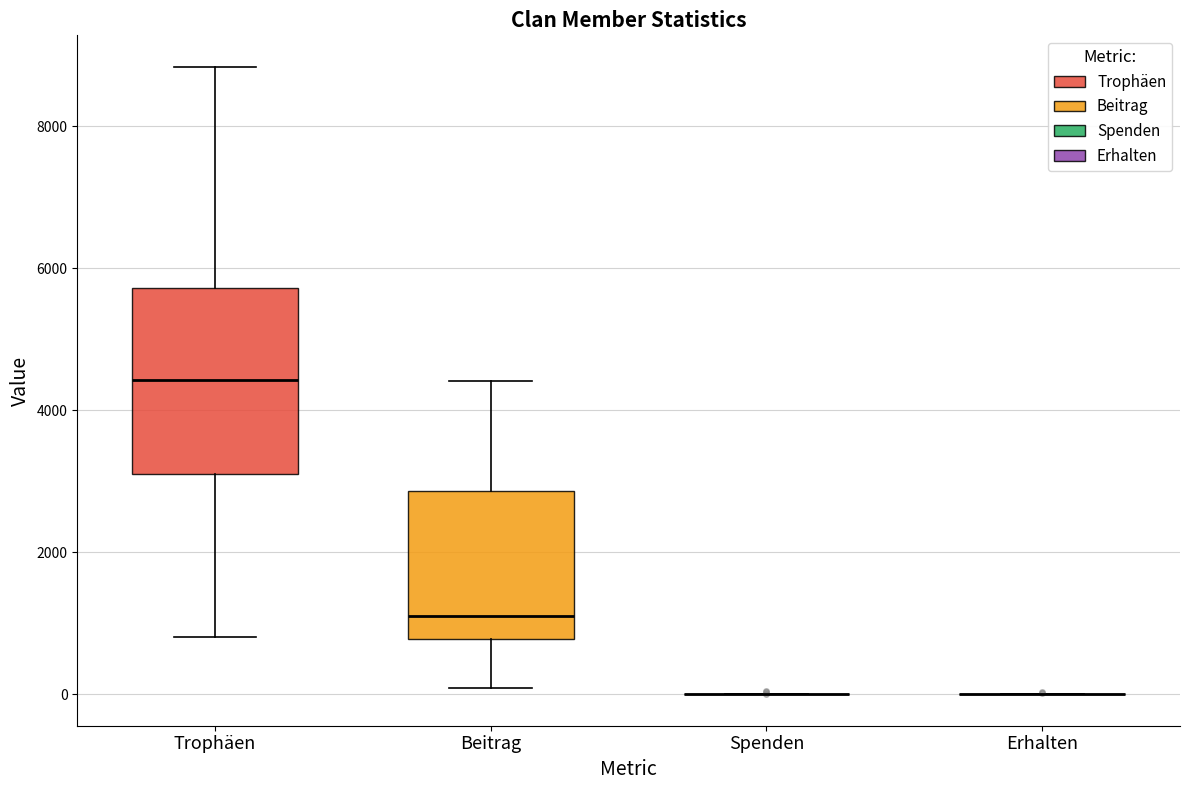

Comparing the boxes themselves (not the whiskers), which one is the tallest?

Trophäen